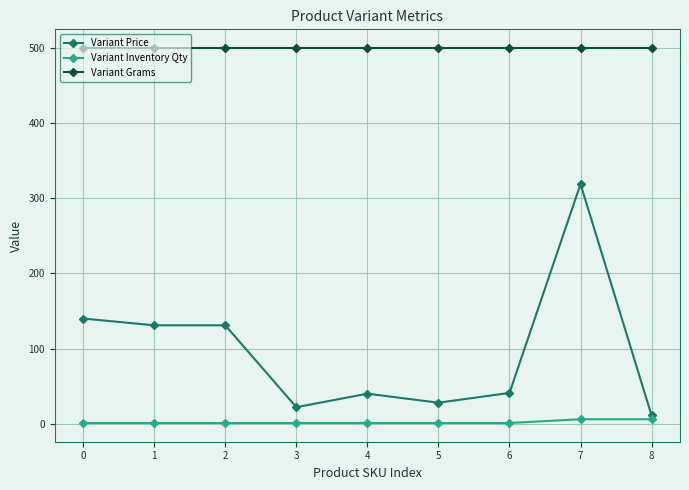

The value of Variant Price at 0 is 205. True or false?

False